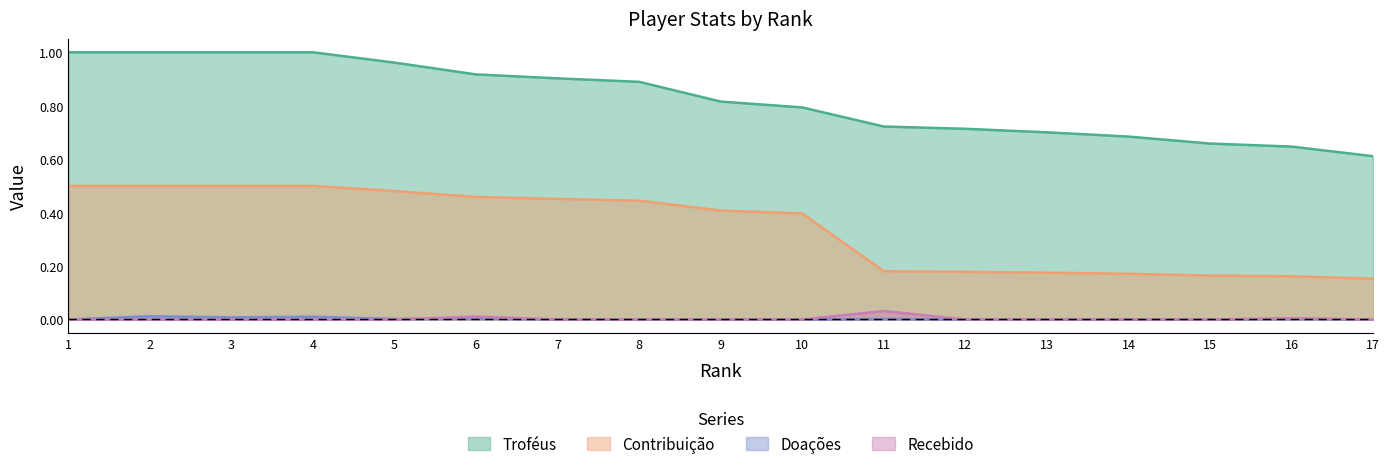

How many lines are shown in the chart?

4